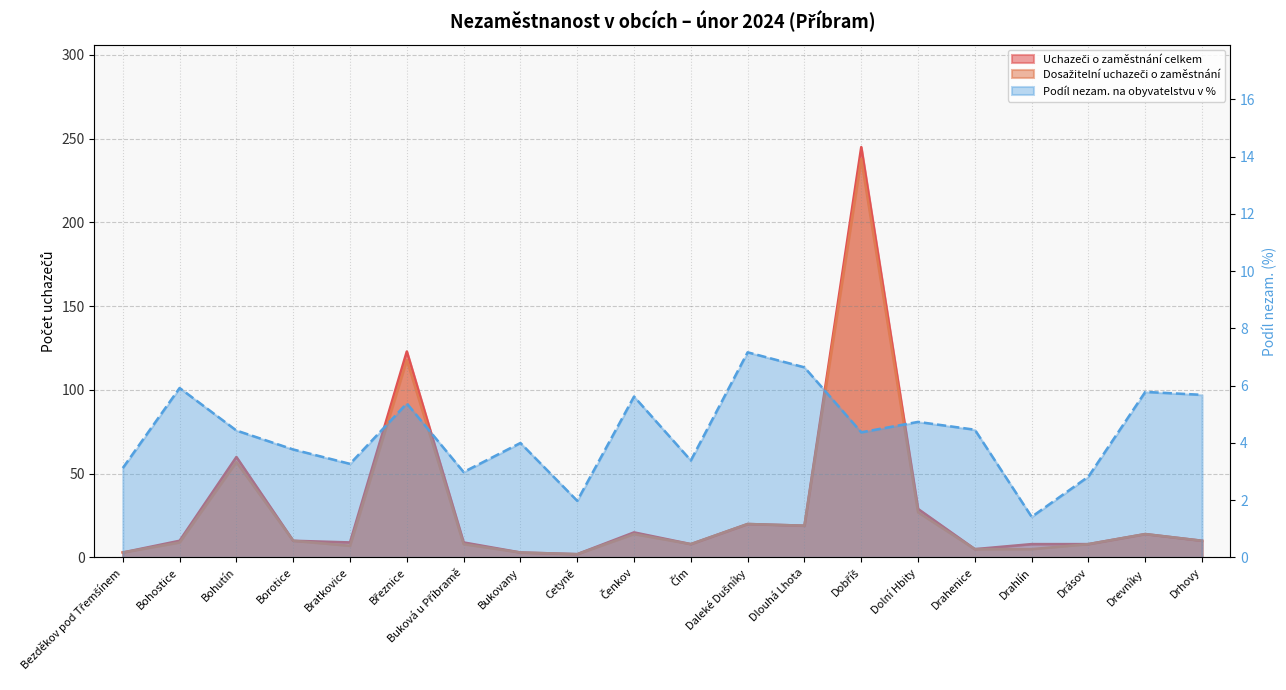

Where does the Dosažitelní uchazeči o zaměstnání series first go above 10?

Bohutín